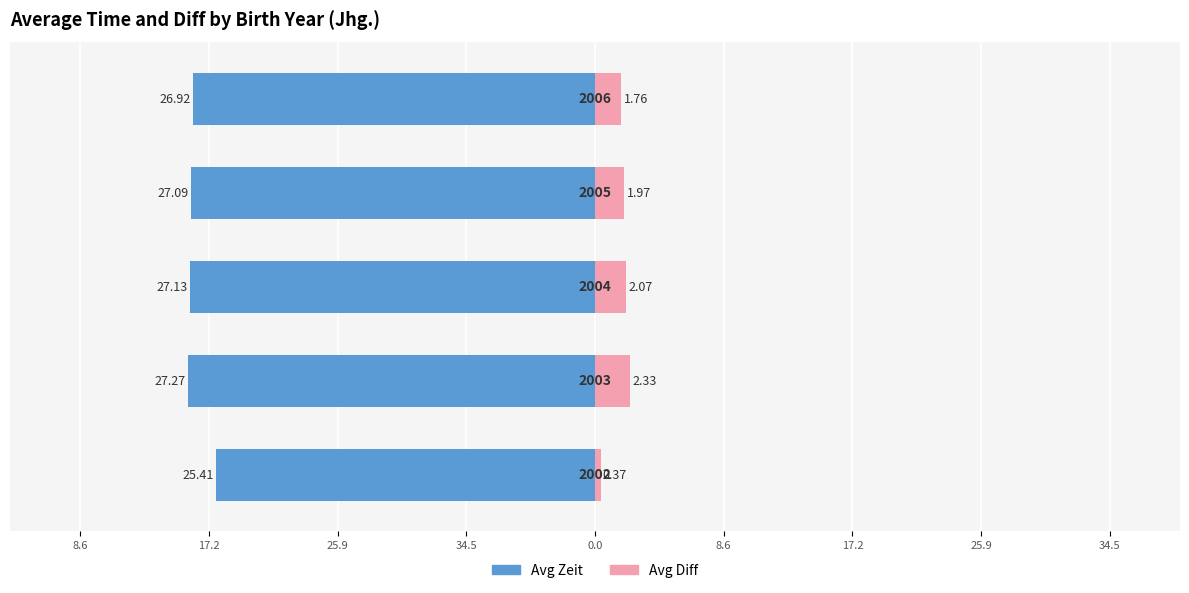

Are the bars horizontal?

Yes